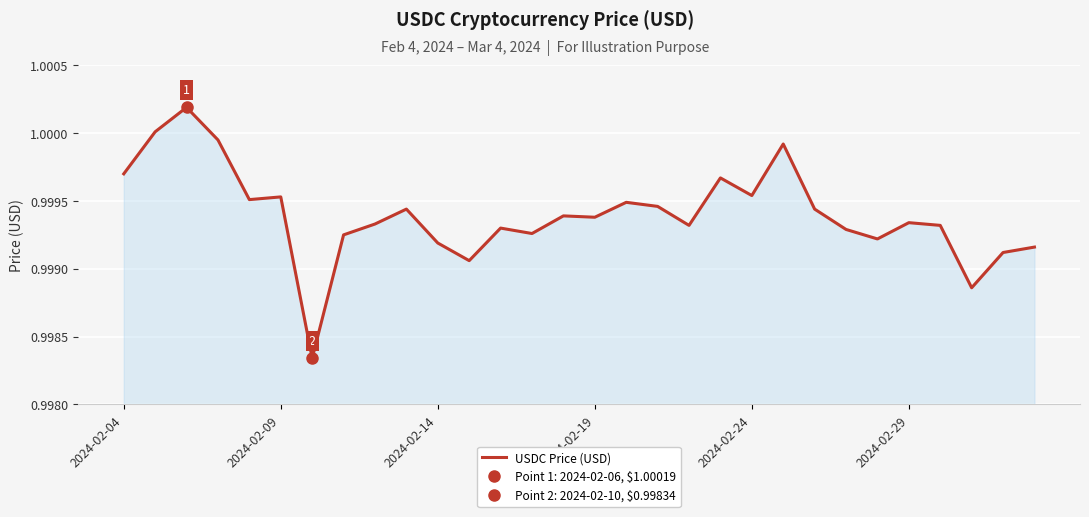

Between 16 and 22, which is larger?

16